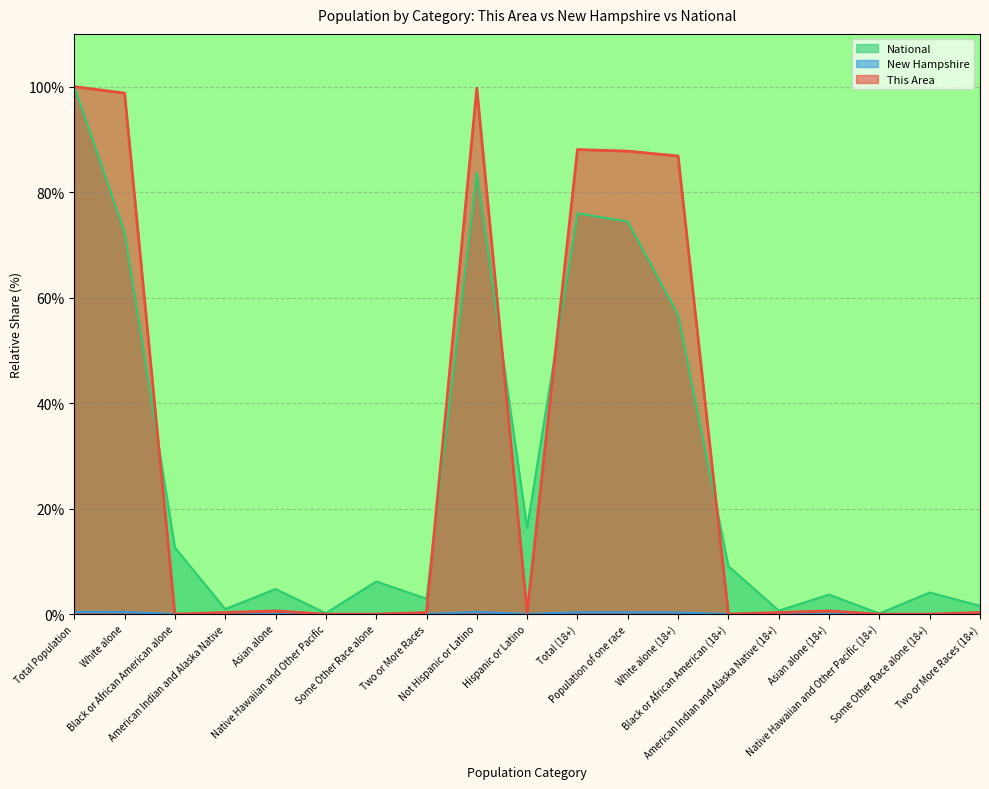

Which category has the lowest value in the This Area series?

Black or African American alone